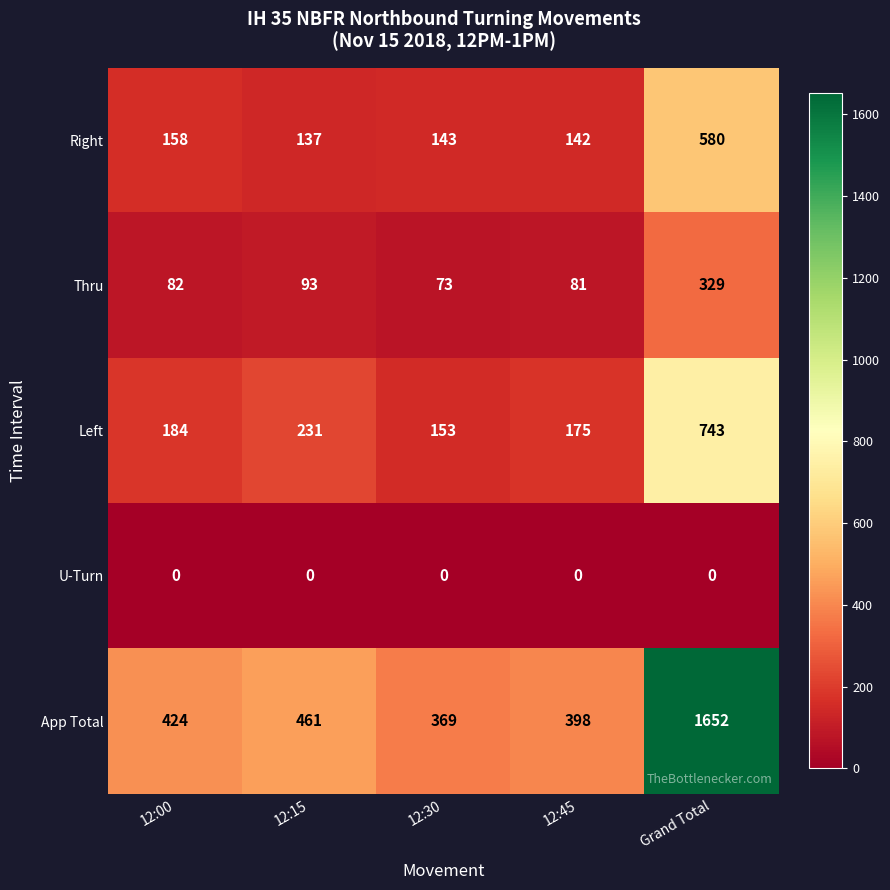

What is the maximum value shown in the chart?

1652